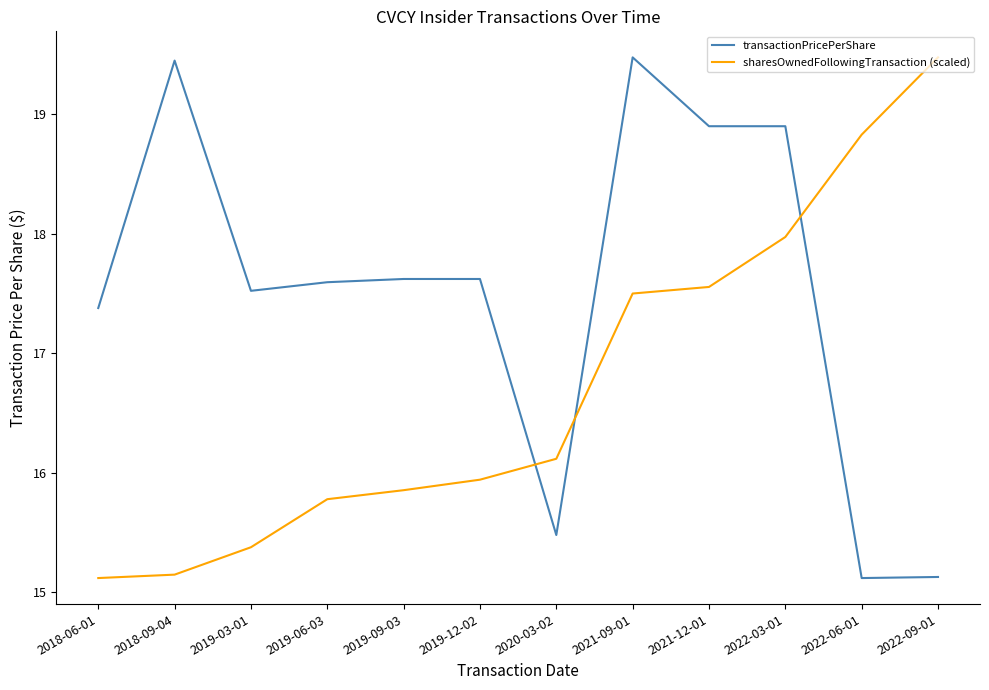

How many intersections are there between transactionPricePerShare and sharesOwnedFollowingTransaction (scaled)?

3